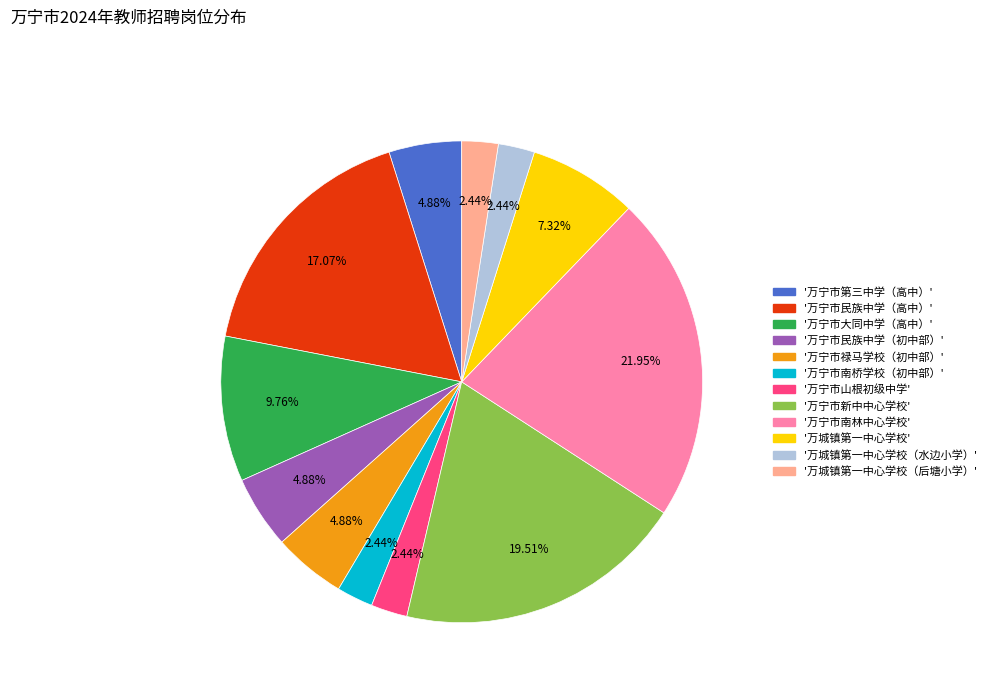

Does any single category account for the majority?

No